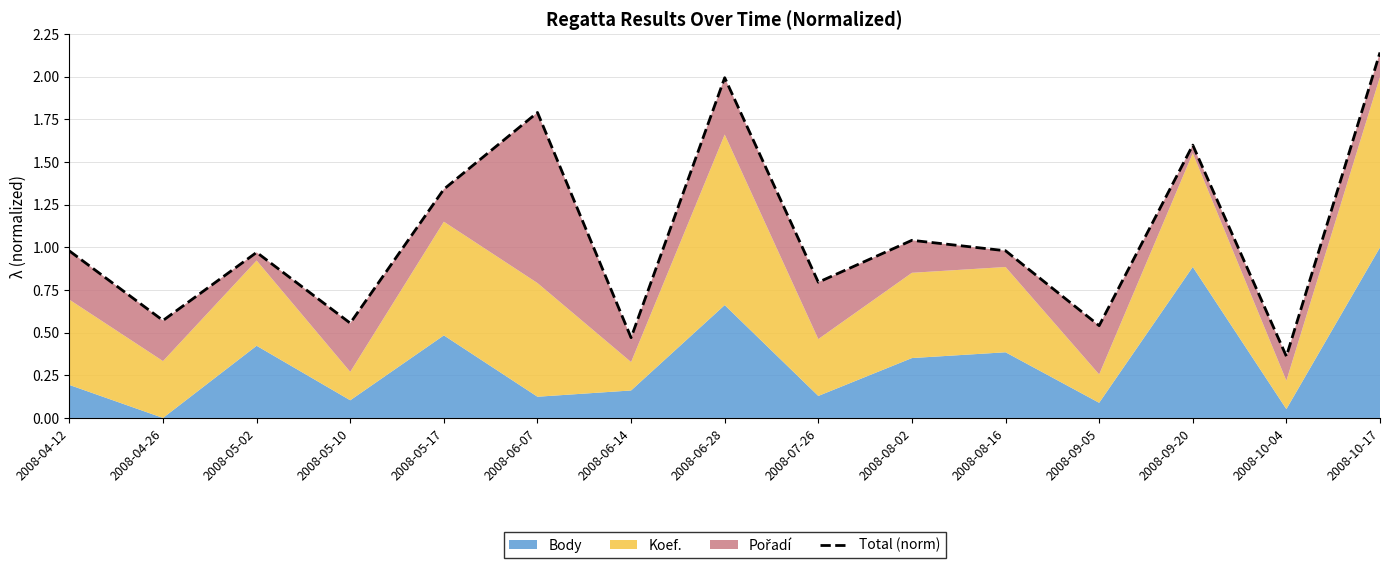

What is the difference between the values at 2008-09-05 and 2008-08-02?

0.5